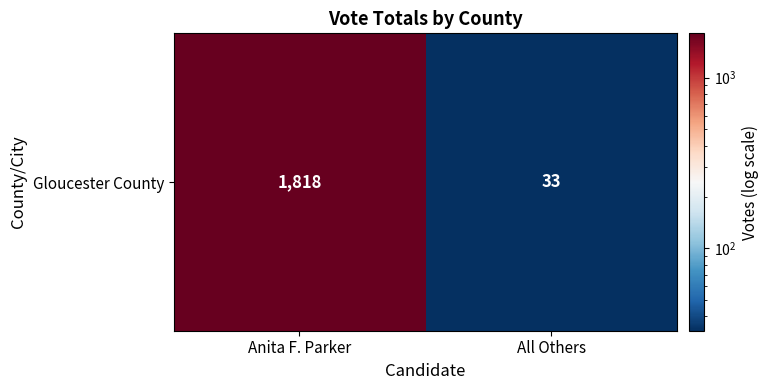

What is the difference between the values at All Others and Anita F. Parker?

1785